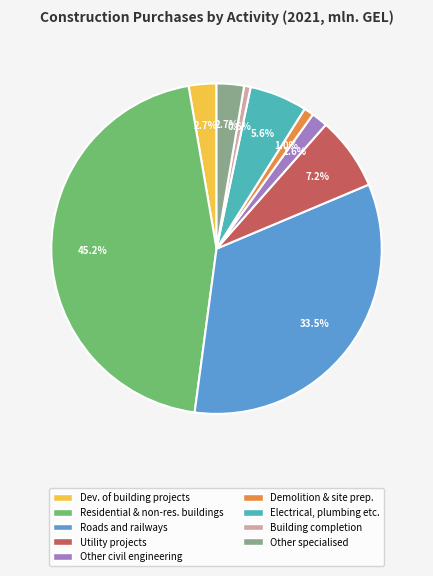

Does any single category account for the majority?

No